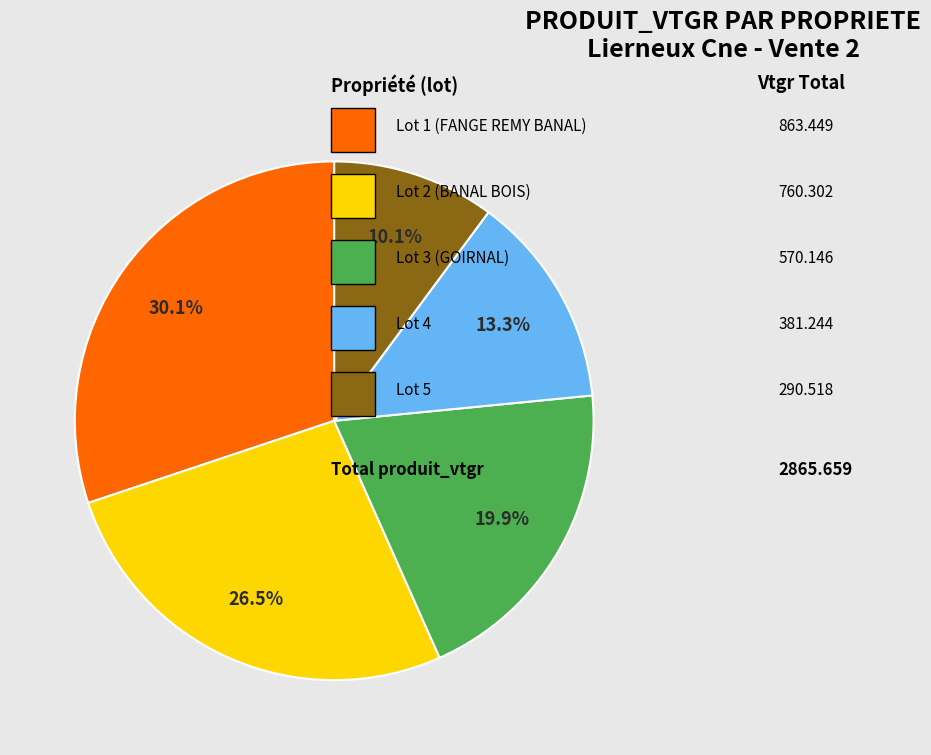

Does any single category account for the majority?

No